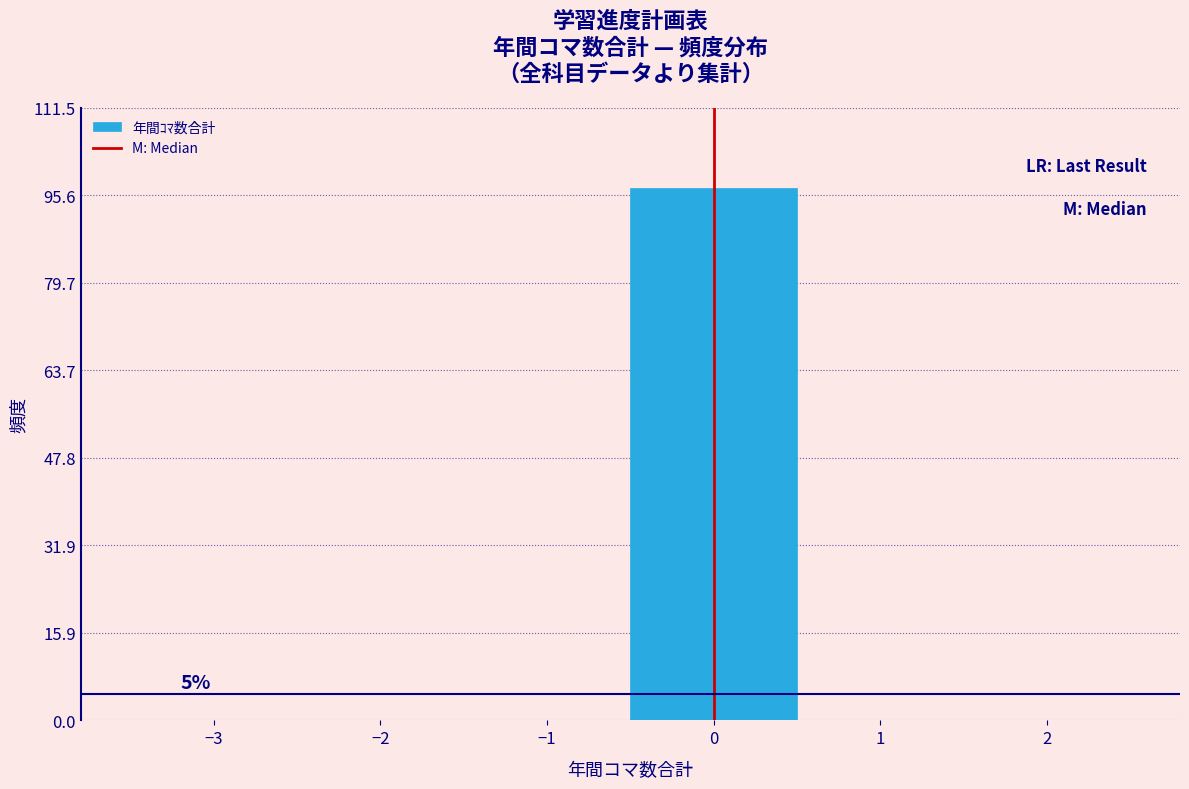

Over which range of the x-axis is the bar tallest?

-0.5 to 0.5